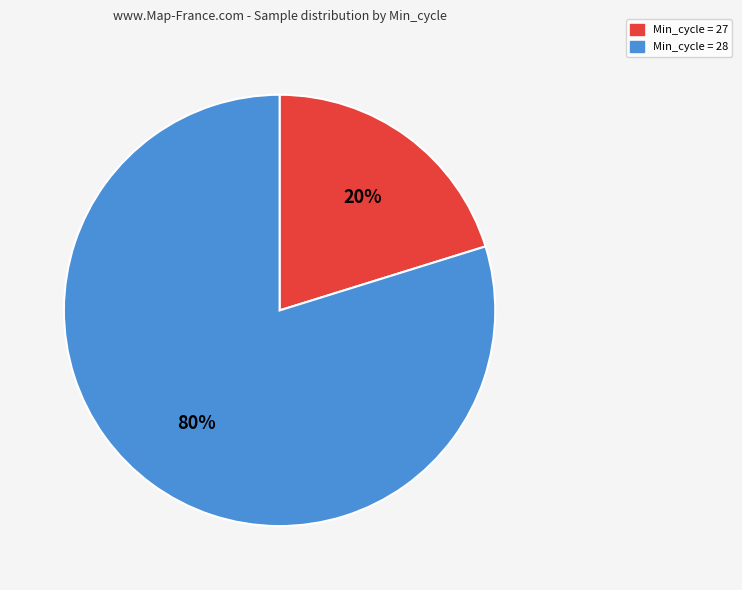

To the nearest percent, what is the average slice percentage?

50%